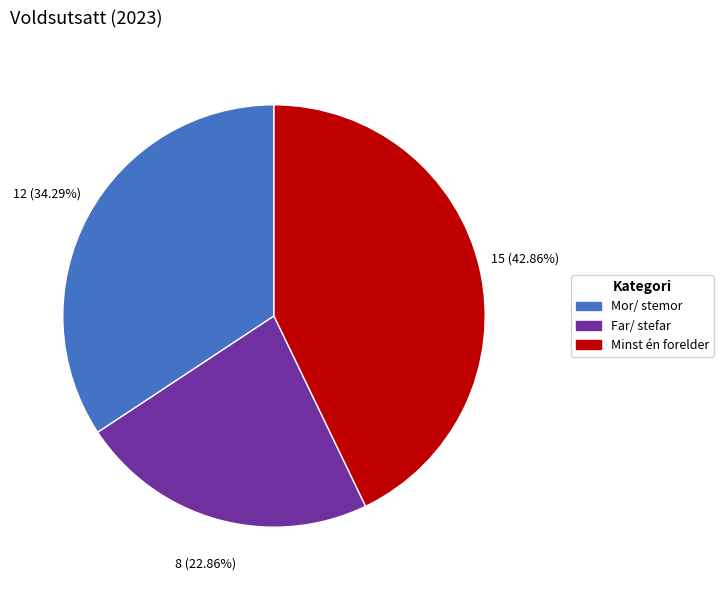

What is the total percentage of Minst én forelder and Mor/ stemor?

77.1%